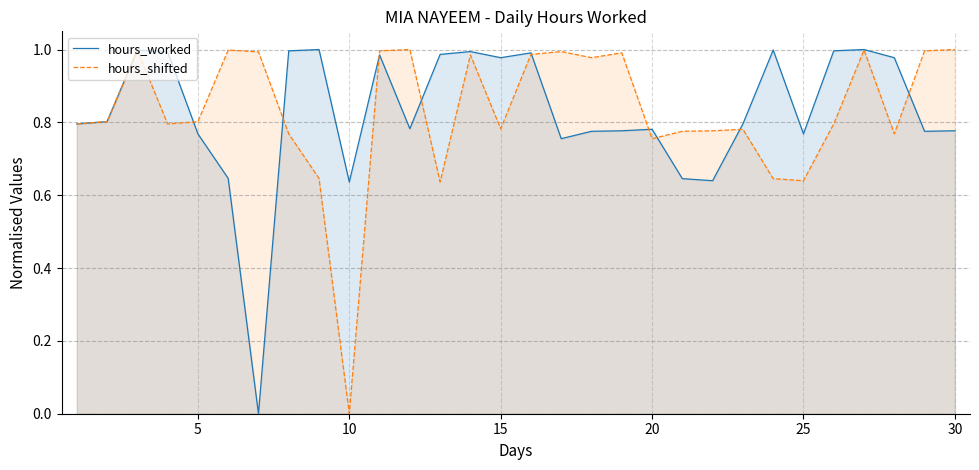

Rank the series at 10 from highest to lowest value.

hours_worked, hours_shifted